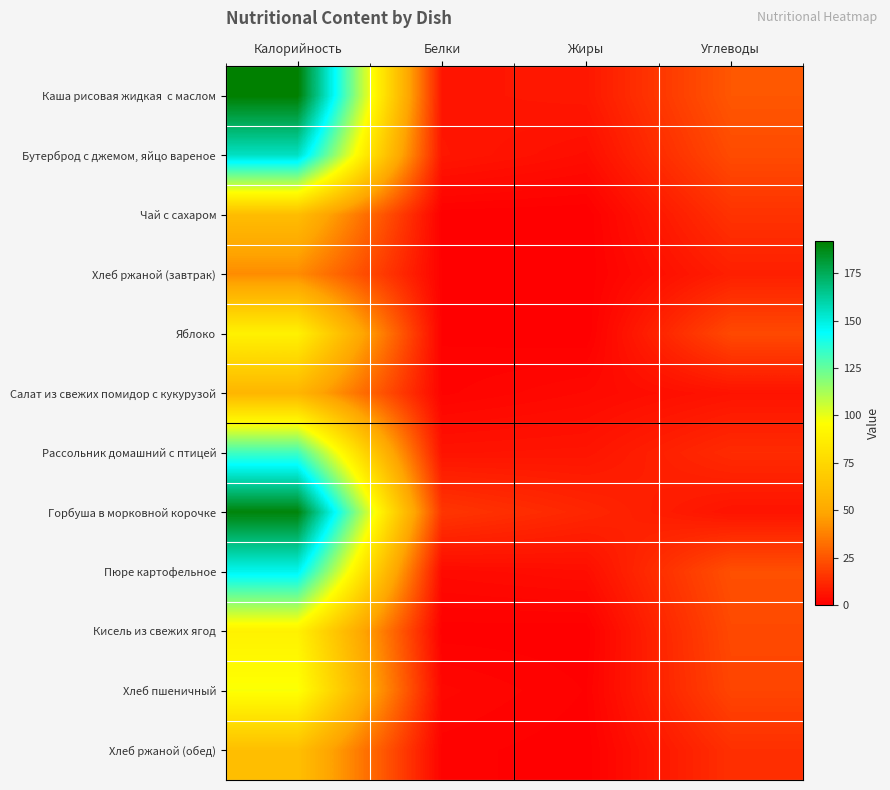

Rank the series at Белки from highest to lowest value.

Горбуша в морковной корочке, Бутерброд с джемом, яйцо вареное, Каша рисовая жидкая с маслом, Рассольник домашний с птицей, Пюре картофельное, Хлеб пшеничный, Салат из свежих помидор с кукурузой, Хлеб ржаной (обед), Хлеб ржаной (завтрак), Яблоко, Кисель из свежих ягод, Чай с сахаром